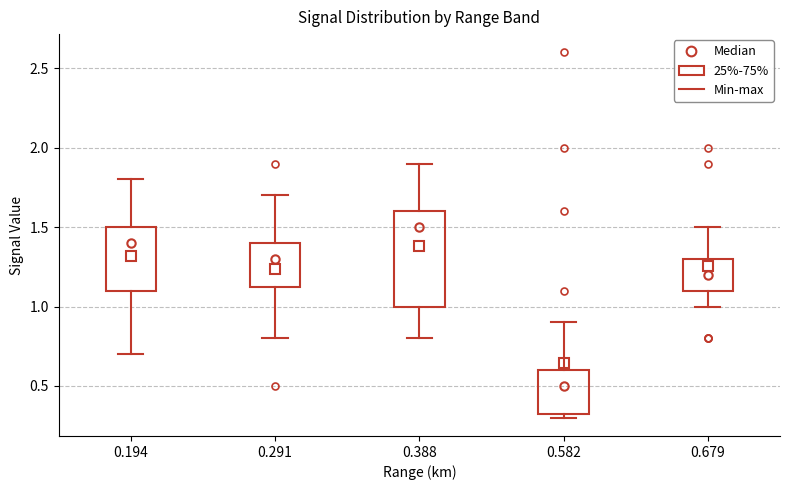

Which box is the tallest, from its lower edge to its upper edge?

0.388